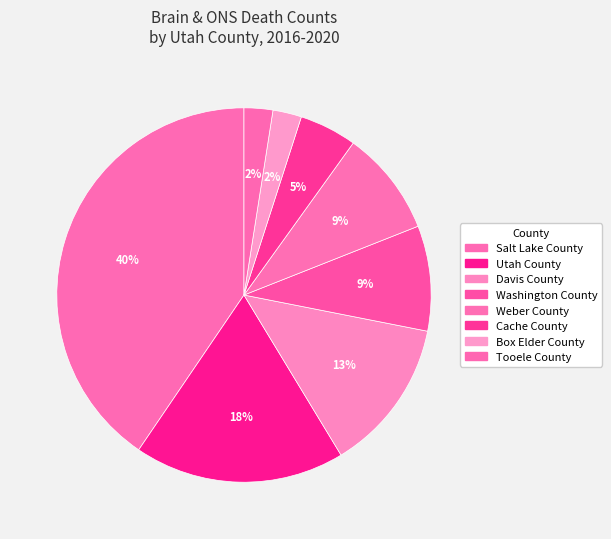

What percentage is the Weber County slice, to the nearest percent?

9%